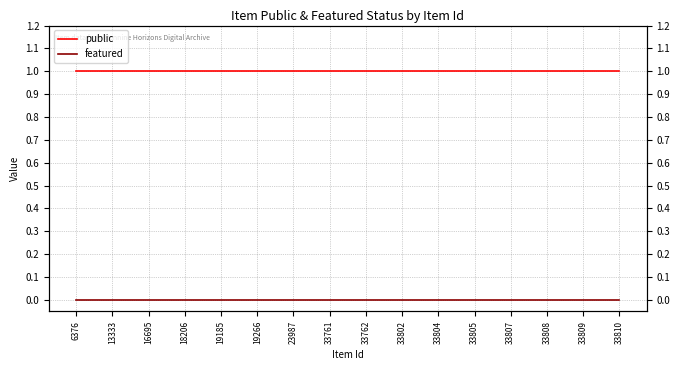

Reading left to right, transcribe all the data shown in this chart.

public: 6376=1	13333=1	16695=1	18206=1	19185=1	19266=1	23987=1	33761=1	33762=1	33802=1	33804=1	33805=1	33807=1	33808=1	33809=1	33810=1
featured: 6376=0	13333=0	16695=0	18206=0	19185=0	19266=0	23987=0	33761=0	33762=0	33802=0	33804=0	33805=0	33807=0	33808=0	33809=0	33810=0